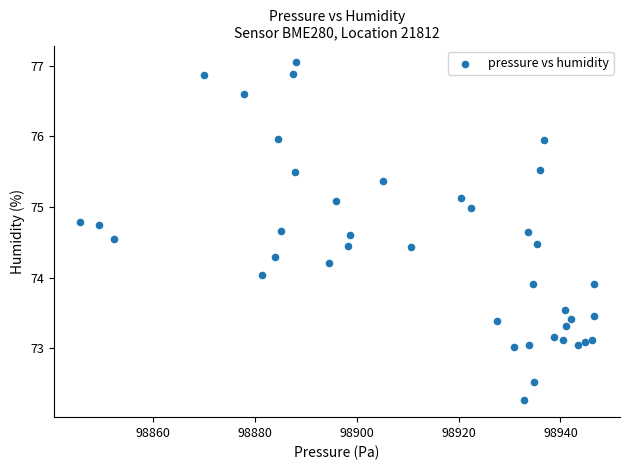

What is the range of X values (max minus min)?

101.1